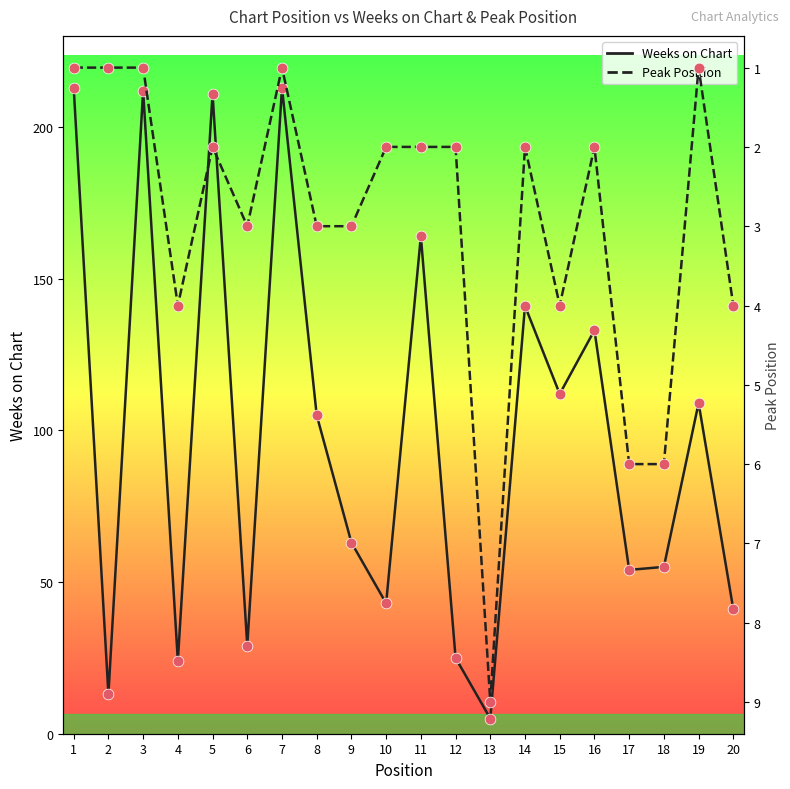

What is the total value across all series at 10?

45